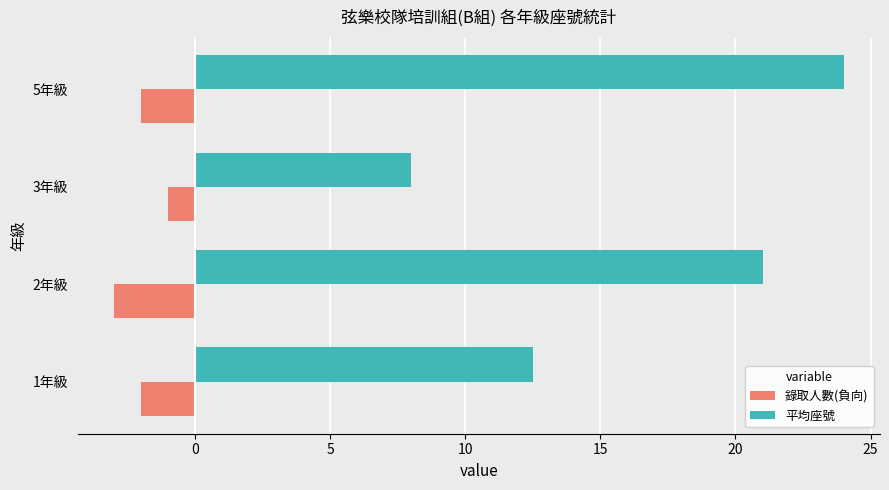

What is the difference between the maximum and minimum values in the 平均座號 series?

16.0